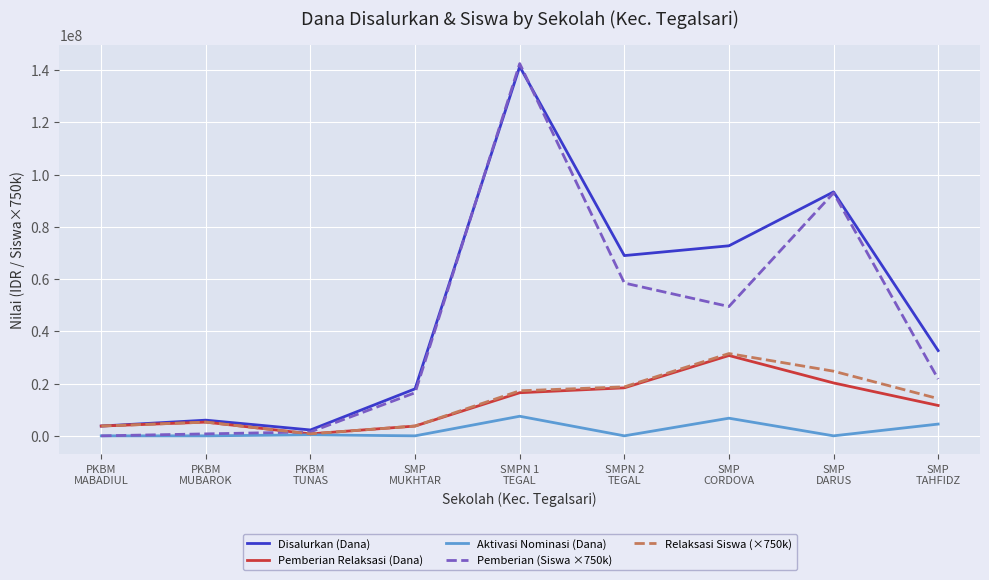

Which series has the widest spread of values?

Pemberian (Siswa ×750k)